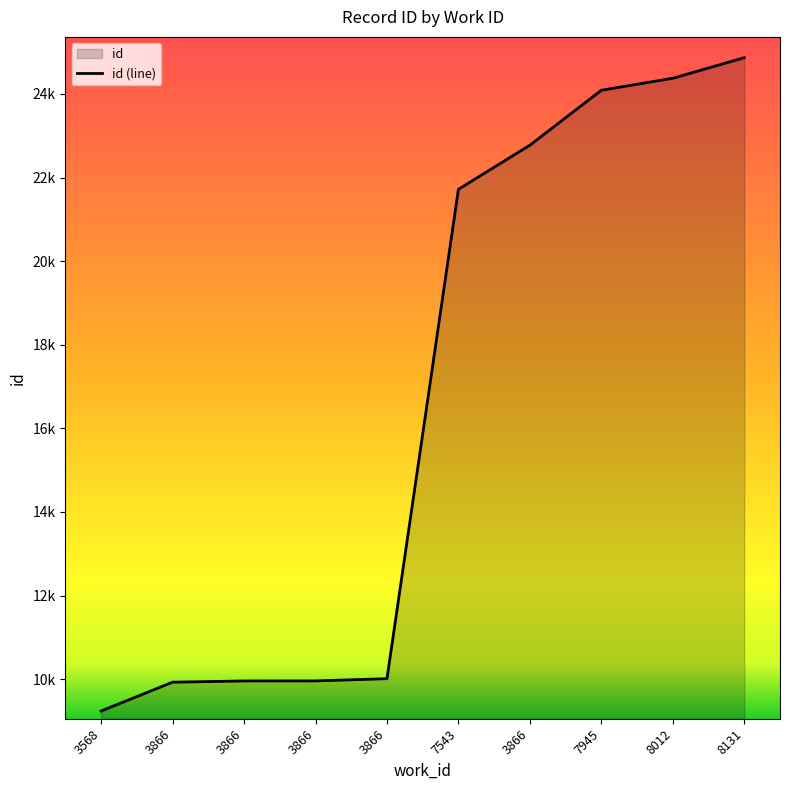

What is the value of the 2nd point from the left?

9928